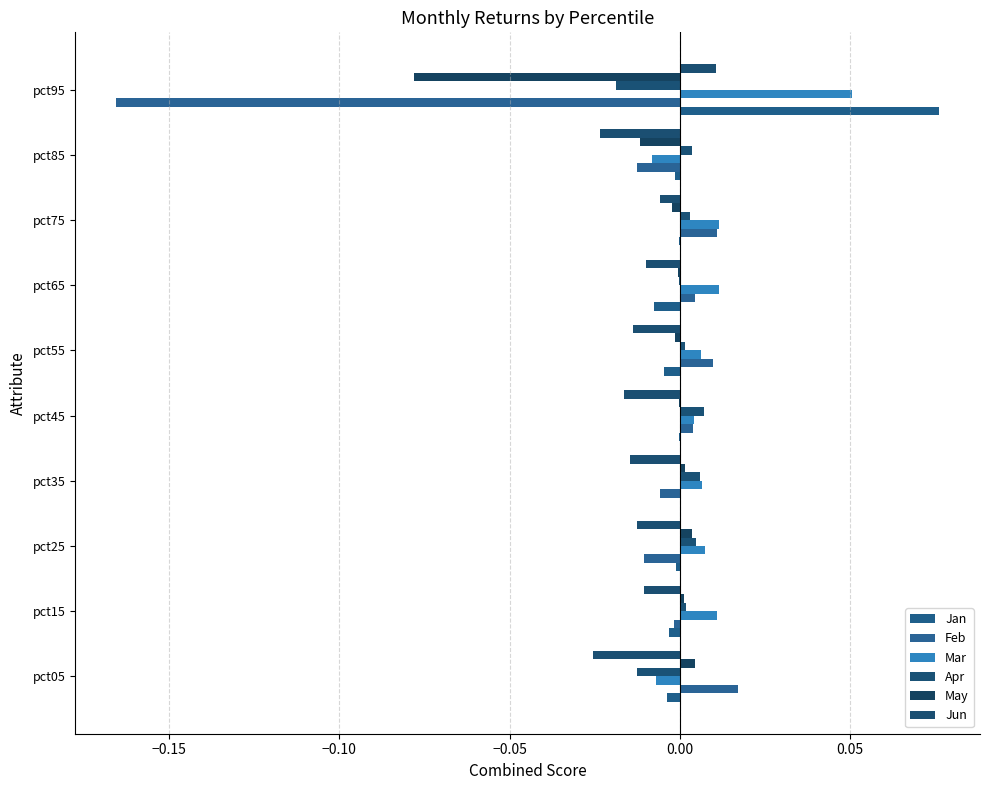

What is the smallest value displayed?

-0.2